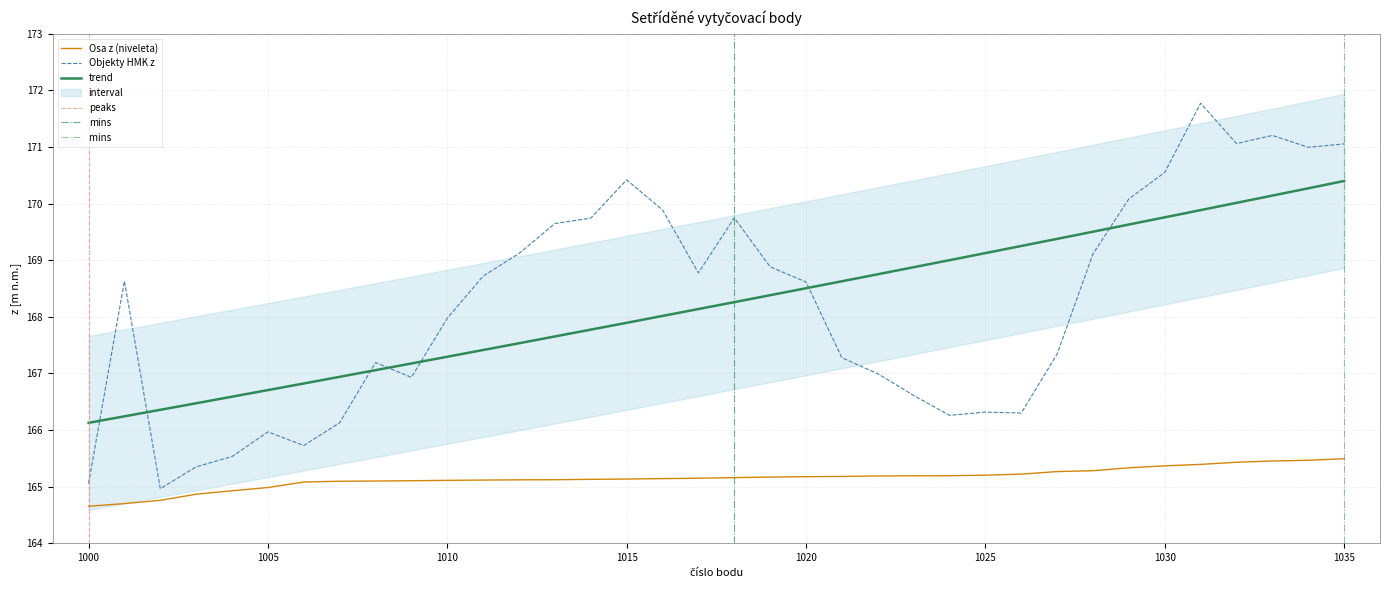

The Osa z (niveleta) series shows 251.6 at 1003. True or false?

False